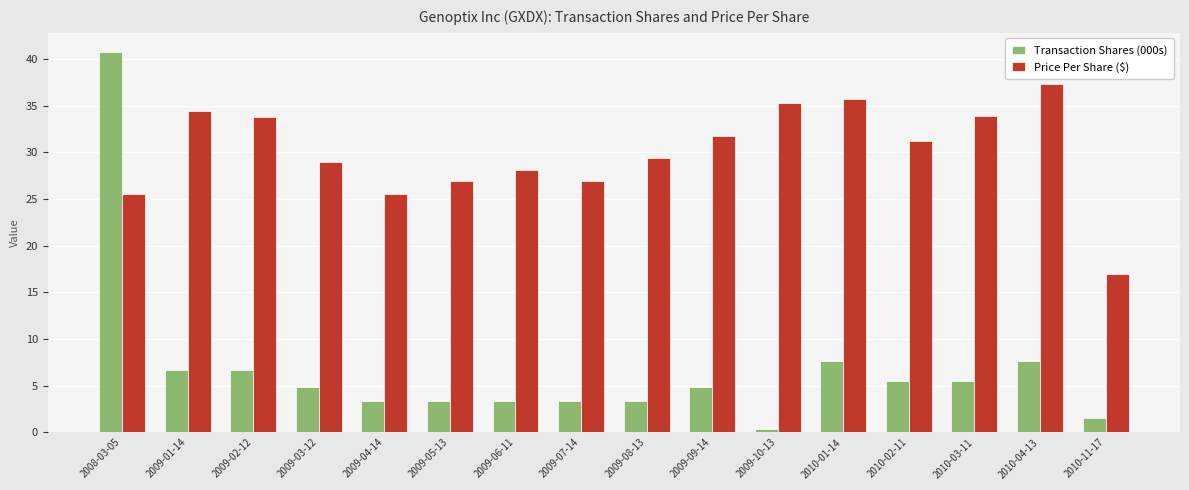

How many values in the Transaction Shares (000s) series exceed 4?

9